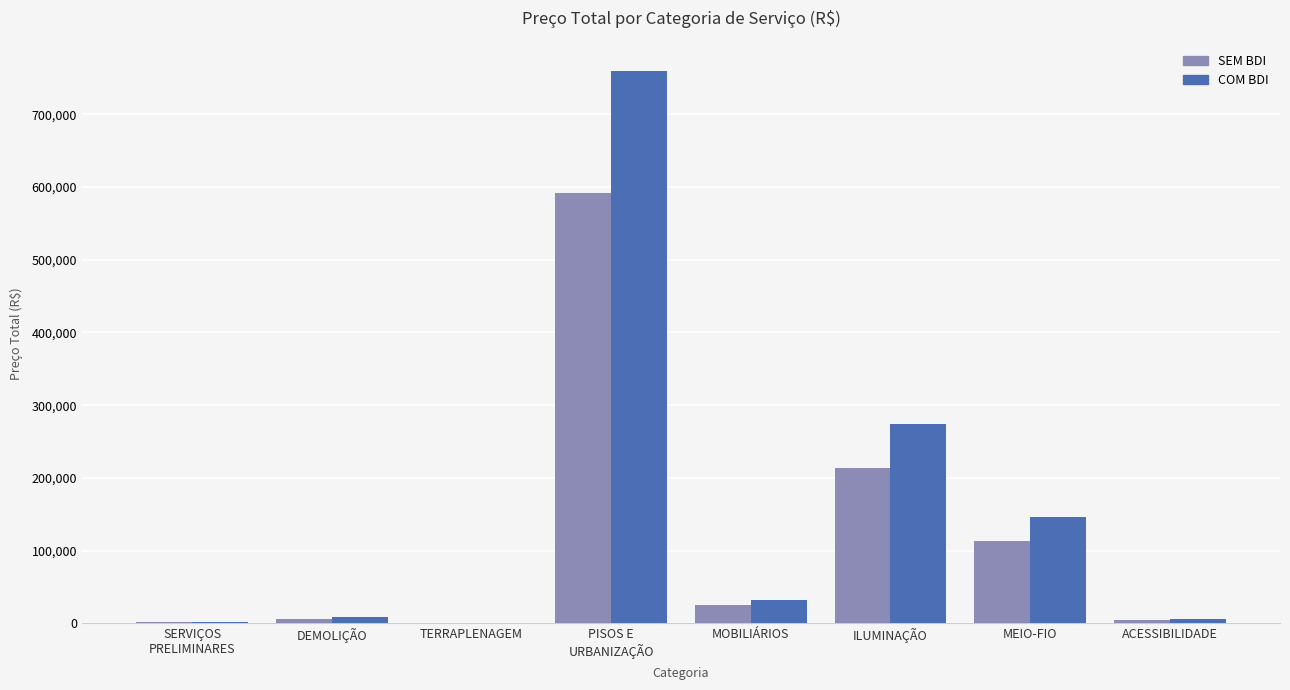

Which series changed the most between DEMOLIÇÃO and MEIO-FIO?

COM BDI